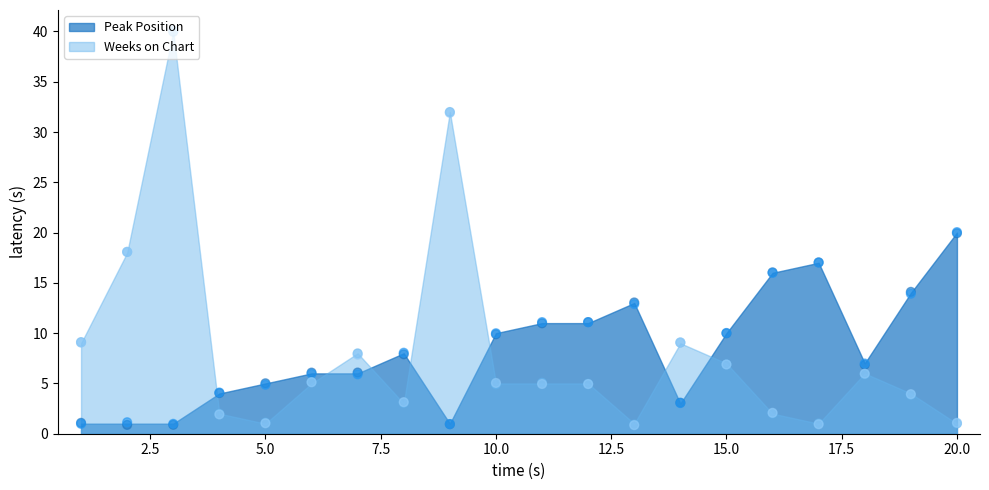

Which series has the largest Y range (max minus min)?

Weeks on Chart